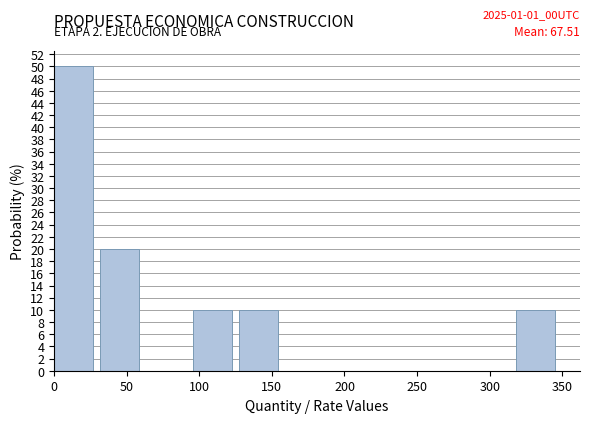

Over which range of the x-axis is the bar tallest?

0 to 30